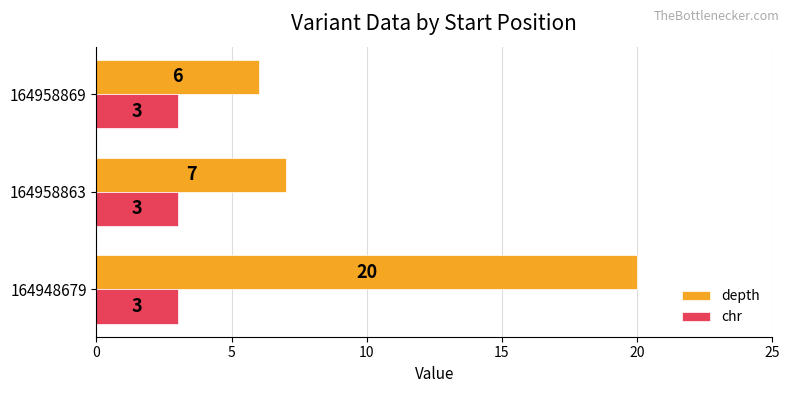

What is the average value of the chr series?

3